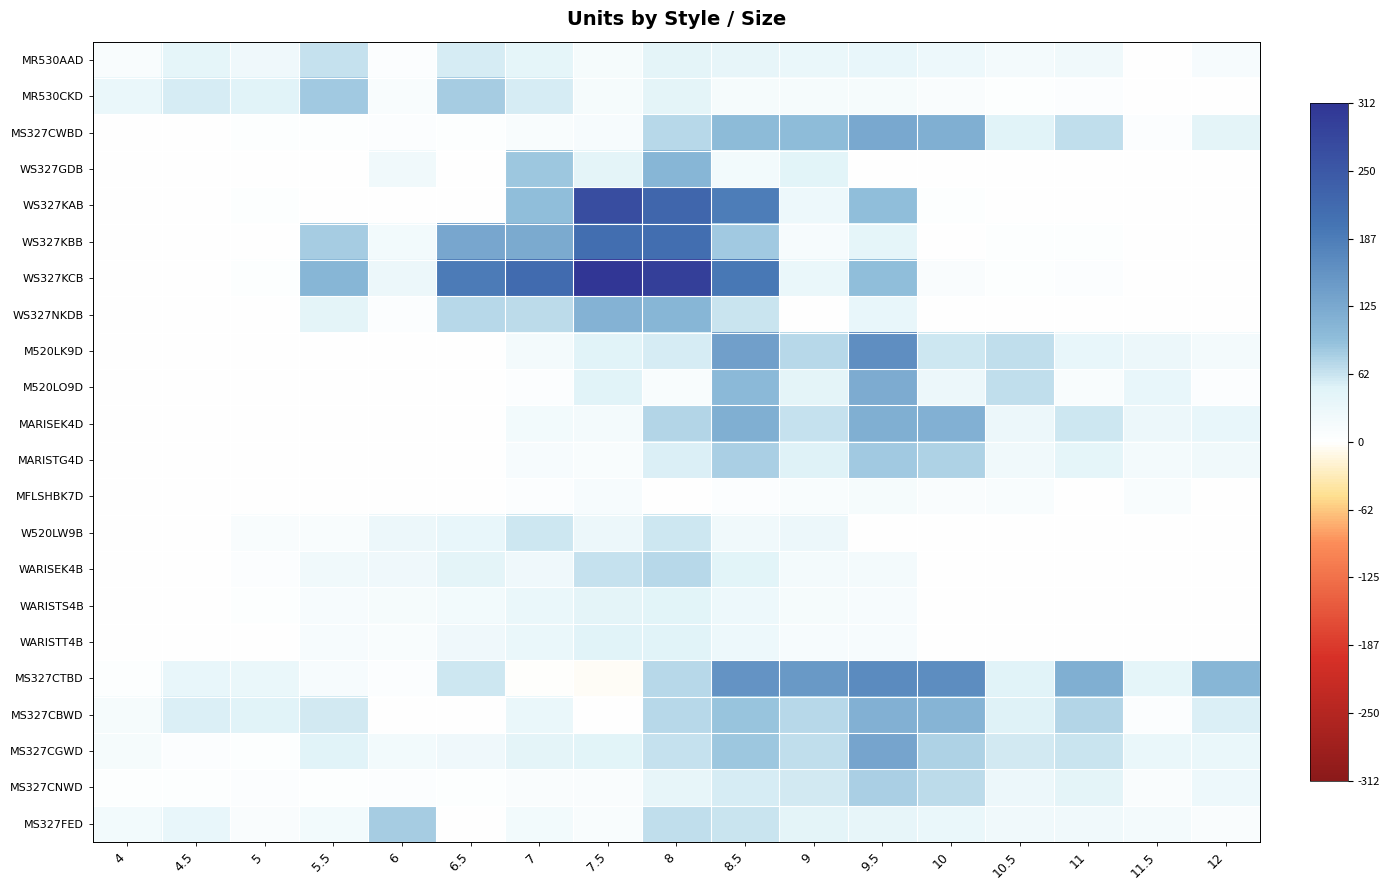

Reading left to right, what are all the values shown in this chart?

MR530AAD: 4=12	4.5=39	5=26	5.5=64	6=7	6.5=54	7=41	7.5=17	8=43	8.5=37	9=33	9.5=35	10=29	10.5=18	11=23	11.5=0	12=13
MR530CKD: 4=32	4.5=56	5=48	5.5=84	6=11	6.5=82	7=54	7.5=15	8=43	8.5=16	9=15	9.5=16	10=8	10.5=3	11=6	11.5=0	12=0
MS327CWBD: 4=1	4.5=0	5=3	5.5=3	6=5	6.5=3	7=11	7.5=13	8=72	8.5=98	9=97	9.5=125	10=115	10.5=47	11=68	11.5=6	12=43
WS327GDB: 4=0	4.5=0	5=0	5.5=0	6=24	6.5=0	7=86	7.5=42	8=106	8.5=20	9=46	9.5=0	10=0	10.5=0	11=0	11.5=0	12=0
WS327KAB: 4=0	4.5=0	5=3	5.5=0	6=0	6.5=0	7=93	7.5=269	8=226	8.5=186	9=29	9.5=93	10=3	10.5=0	11=0	11.5=0	12=0
WS327KBB: 4=0	4.5=0	5=0	5.5=81	6=21	6.5=127	7=122	7.5=210	8=212	8.5=85	9=13	9.5=41	10=0	10.5=3	11=3	11.5=0	12=2
WS327KCB: 4=0	4.5=0	5=4	5.5=107	6=30	6.5=190	7=216	7.5=312	8=293	8.5=194	9=33	9.5=94	10=9	10.5=4	11=5	11.5=0	12=2
WS327NKDB: 4=0	4.5=0	5=0	5.5=42	6=5	6.5=72	7=69	7.5=110	8=106	8.5=62	9=2	9.5=36	10=0	10.5=0	11=0	11.5=0	12=0
M520LK9D: 4=0	4.5=0	5=0	5.5=0	6=0	6.5=0	7=18	7.5=48	8=54	8.5=138	9=72	9.5=162	10=60	10.5=66	11=36	11.5=30	12=18
M520LO9D: 4=0	4.5=0	5=0	5.5=0	6=0	6.5=0	7=6	7.5=48	8=12	8.5=102	9=42	9.5=120	10=30	10.5=66	11=12	11.5=36	12=6
MARISEK4D: 4=0	4.5=0	5=0	5.5=0	6=0	6.5=0	7=20	7.5=18	8=75	8.5=115	9=64	9.5=115	10=113	10.5=31	11=60	11.5=31	12=36
MARISTG4D: 4=0	4.5=0	5=0	5.5=0	6=0	6.5=0	7=14	7.5=12	8=53	8.5=79	9=50	9.5=83	10=77	10.5=23	11=41	11.5=19	12=22
MFLSHBK7D: 4=0	4.5=0	5=0	5.5=0	6=0	6.5=0	7=5	7.5=14	8=0	8.5=6	9=12	9.5=17	10=8	10.5=12	11=0	11.5=12	12=0
W520LW9B: 4=0	4.5=0	5=12	5.5=12	6=30	6.5=36	7=60	7.5=30	8=60	8.5=24	9=30	9.5=0	10=0	10.5=0	11=0	11.5=0	12=0
WARISEK4B: 4=0	4.5=0	5=7	5.5=23	6=25	6.5=43	7=25	7.5=64	8=72	8.5=45	9=18	9.5=19	10=2	10.5=0	11=0	11.5=0	12=0
WARISTS4B: 4=0	4.5=0	5=3	5.5=14	6=17	6.5=21	7=34	7.5=42	8=46	8.5=27	9=15	9.5=13	10=0	10.5=0	11=0	11.5=0	12=0
WARISTT4B: 4=0	4.5=0	5=2	5.5=14	6=12	6.5=26	7=32	7.5=47	8=47	8.5=29	9=14	9.5=13	10=1	10.5=0	11=0	11.5=0	12=0
MS327CTBD: 4=4	4.5=35	5=33	5.5=14	6=5	6.5=59	7=-1	7.5=-4	8=71	8.5=154	9=147	9.5=166	10=164	10.5=47	11=116	11.5=40	12=106
MS327CBWD: 4=15	4.5=52	5=48	5.5=57	6=0	6.5=0	7=32	7.5=2	8=73	8.5=90	9=73	9.5=114	10=108	10.5=51	11=75	11.5=5	12=52
MS327CGWD: 4=17	4.5=7	5=4	5.5=48	6=20	6.5=26	7=43	7.5=44	8=64	8.5=86	9=66	9.5=130	10=77	10.5=57	11=62	11.5=32	12=33
MS327CNWD: 4=3	4.5=4	5=6	5.5=4	6=5	6.5=4	7=8	7.5=9	8=37	8.5=55	9=57	9.5=79	10=69	10.5=31	11=43	11.5=8	12=28
MS327FED: 4=20	4.5=36	5=9	5.5=21	6=81	6.5=0	7=20	7.5=10	8=66	8.5=63	9=43	9.5=37	10=34	10.5=22	11=22	11.5=19	12=9